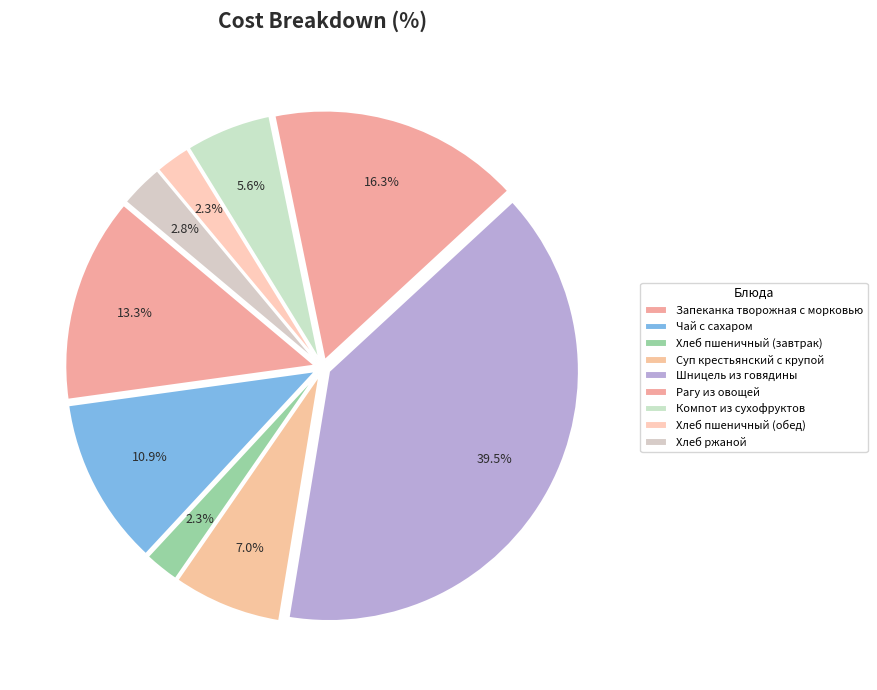

How many slices are in this pie chart?

9